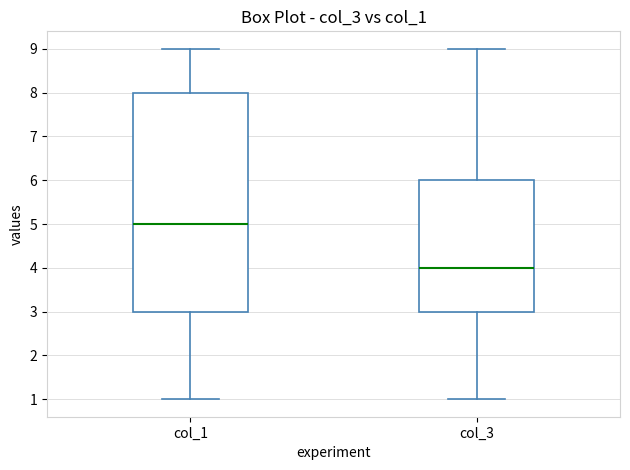

Which box has the lowest median line?

col_3